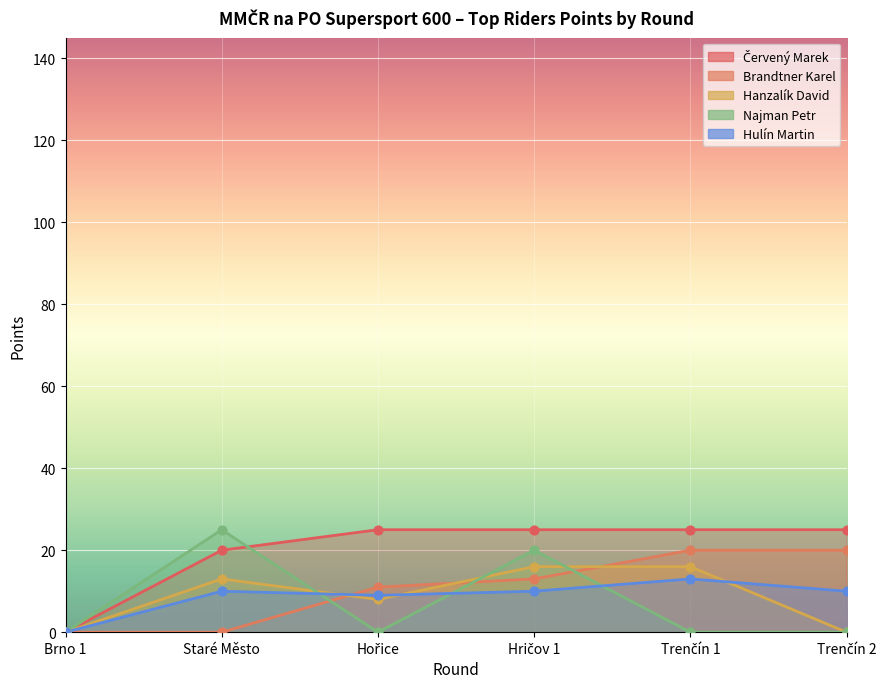

At which category is the sum across all series the highest?

Hričov 1